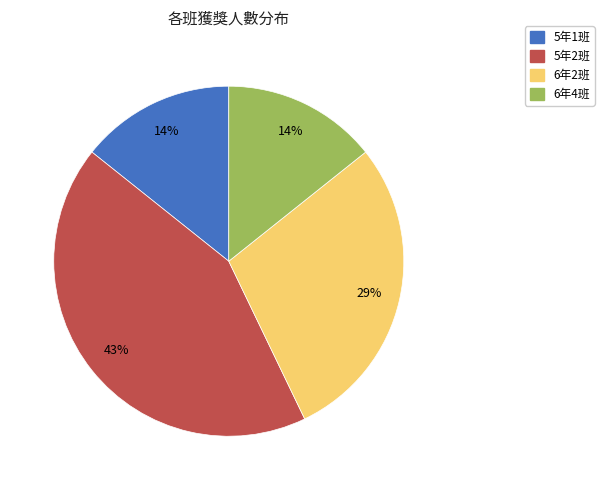

What is the largest slice in the pie chart?

5年2班